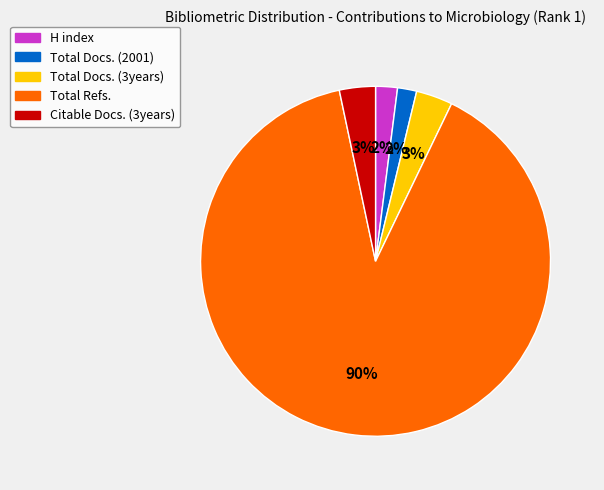

True or false: Total Docs. (3years) accounts for 12% of the total.

False